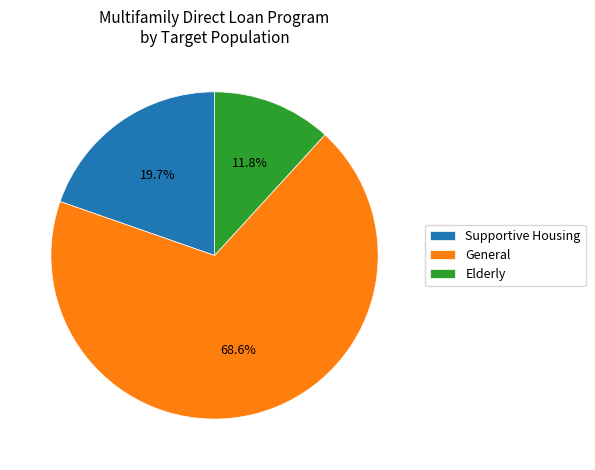

To the nearest percent, what is the difference between the Elderly and Supportive Housing slice percentages?

8%